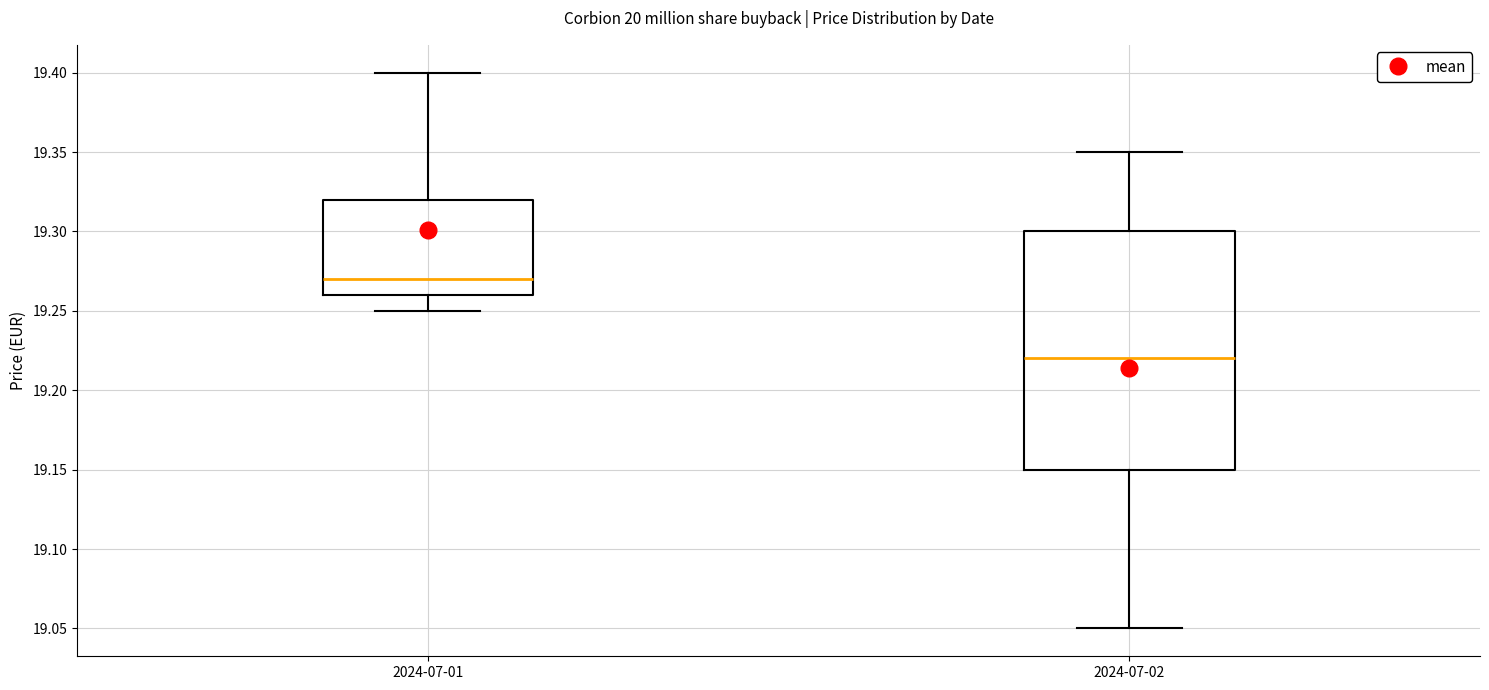

Comparing the boxes themselves (not the whiskers), which one is the tallest?

2024-07-02